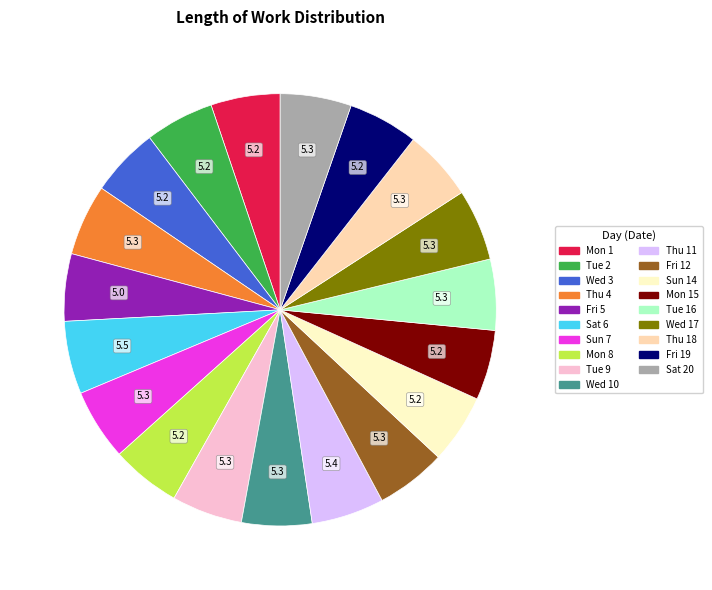

Is there a majority slice in this chart?

No